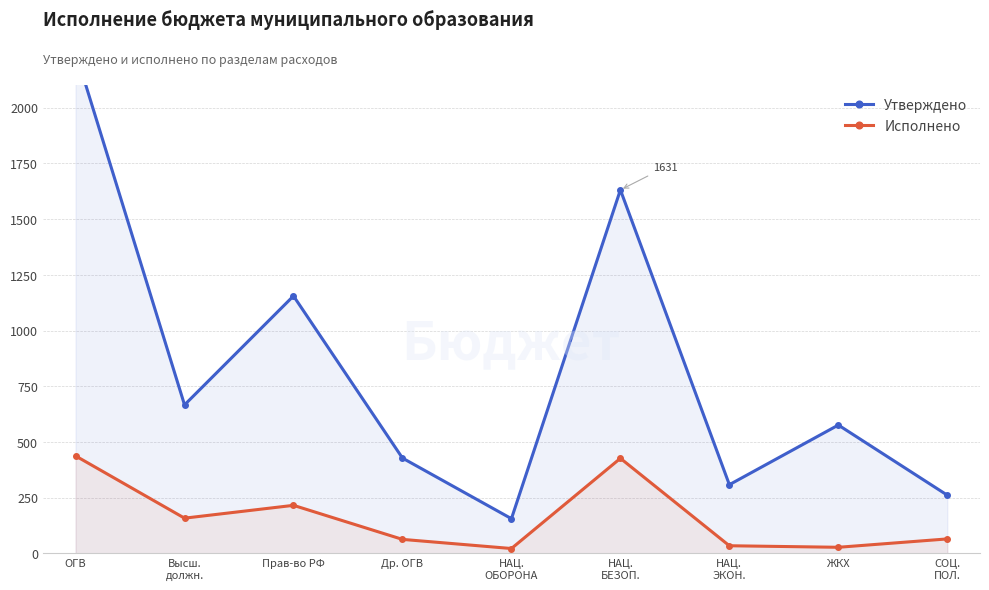

Is it true that Исполнено equals 236.9 at Высш.
должн.?

False